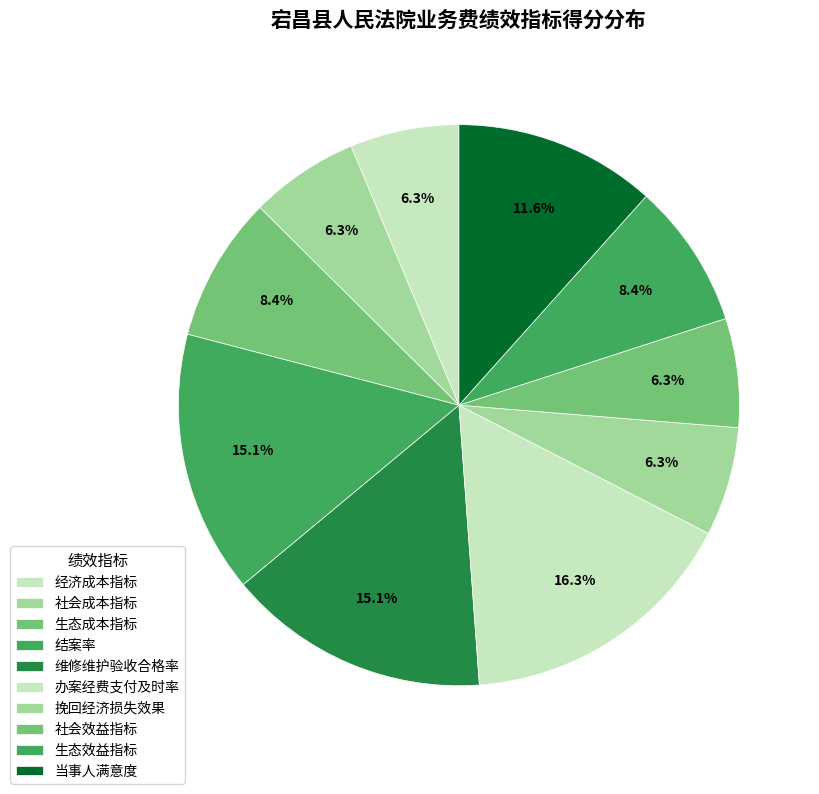

Do 社会成本指标 and 当事人满意度 together represent more than half of the pie?

No